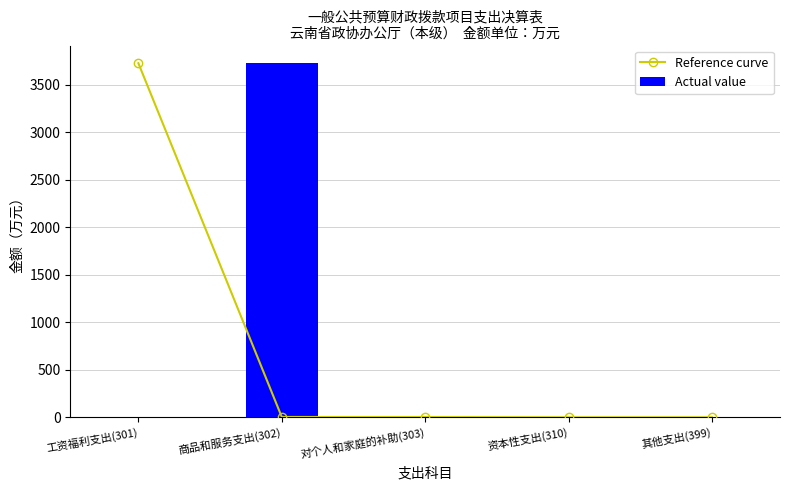

Rank the series by their average value, from highest to lowest.

Reference curve, Actual value